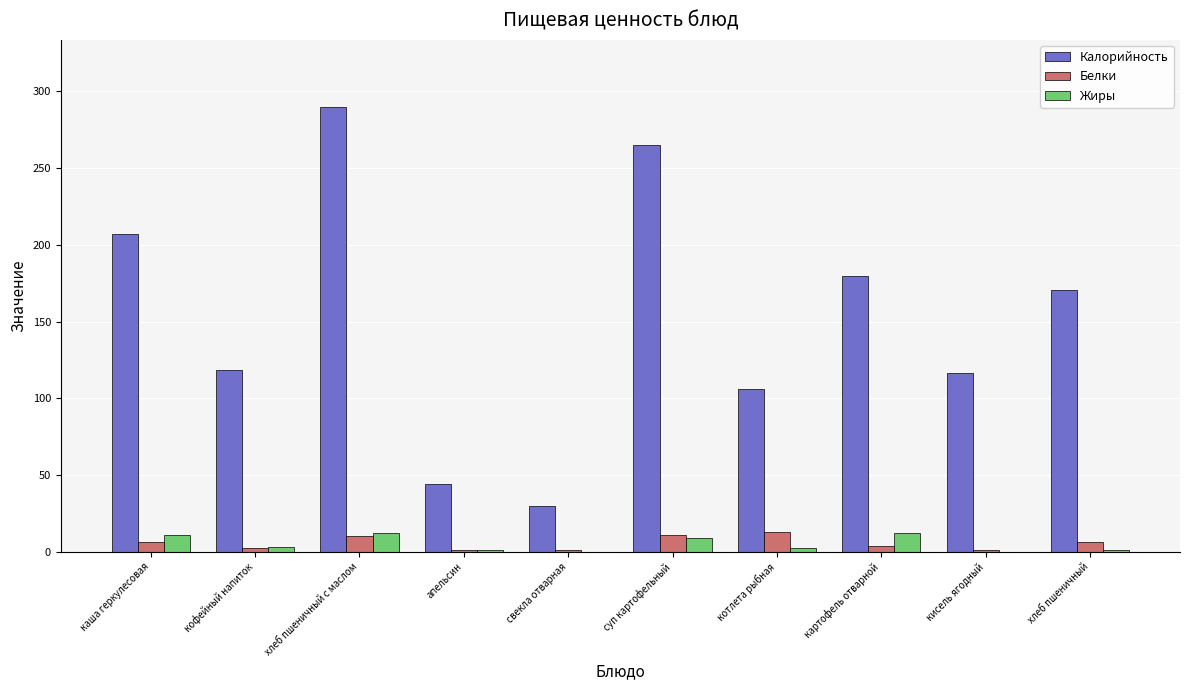

The value of Белки at суп картофельный is 10.8. True or false?

True